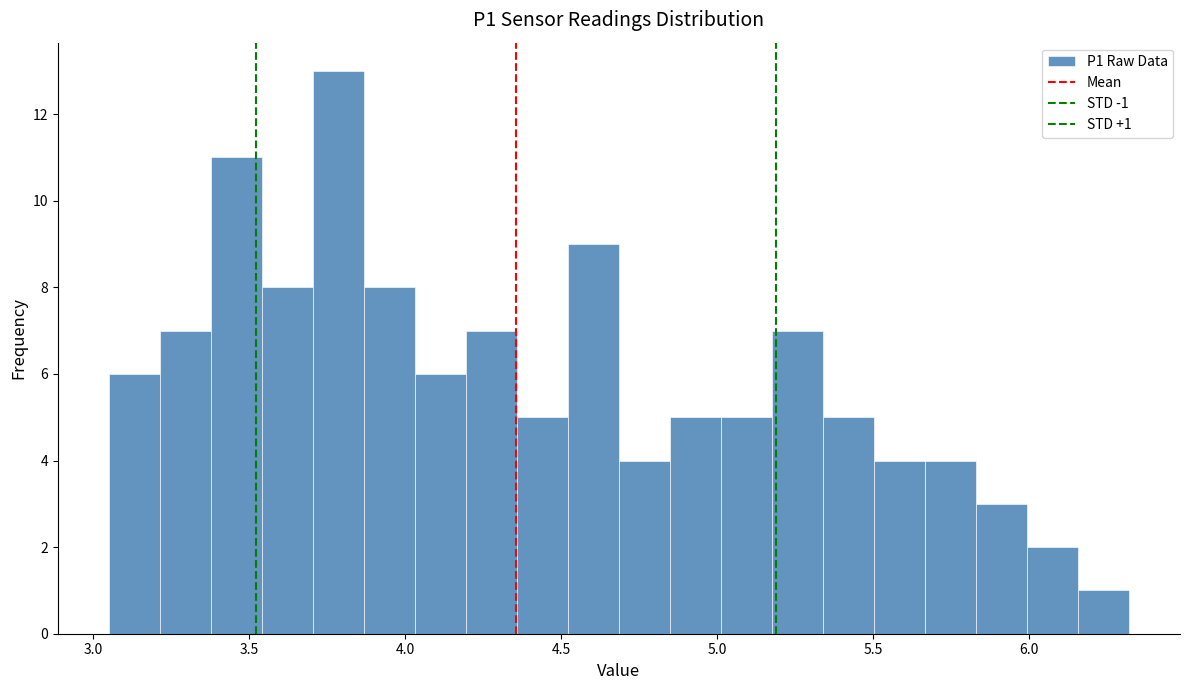

Read against the x-axis, roughly where is the centre of the tallest bar?

3.80